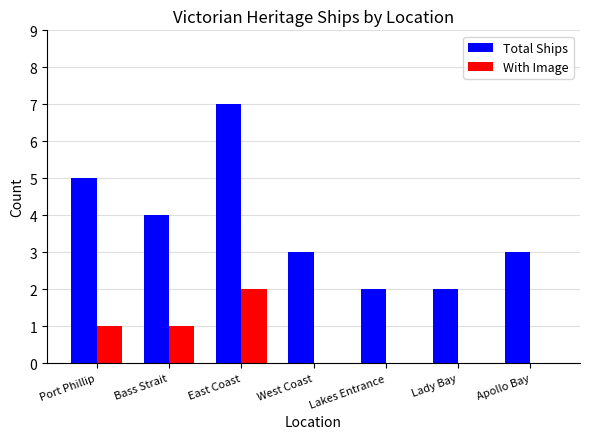

Which series has the largest total across all categories?

Total Ships